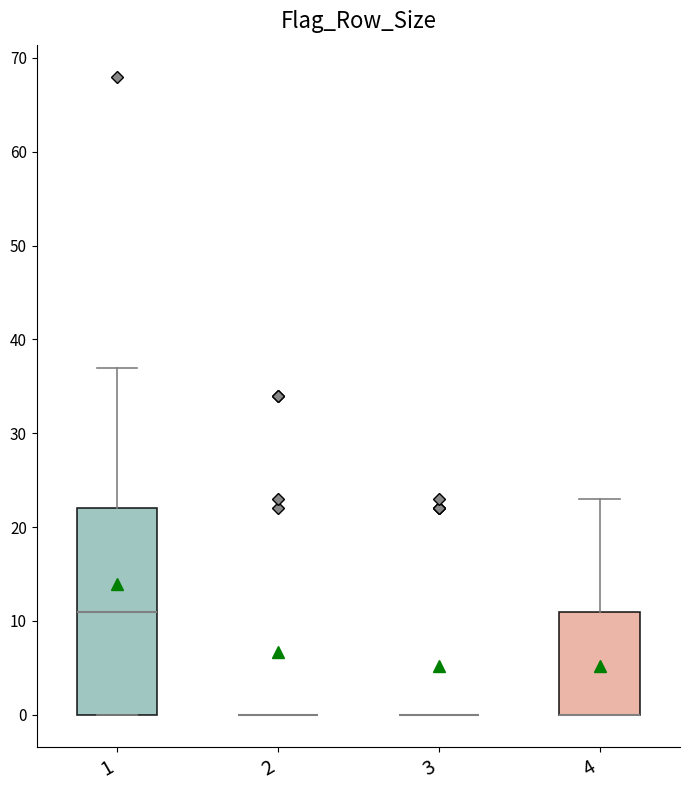

Comparing the boxes themselves (not the whiskers), which one is the tallest?

1